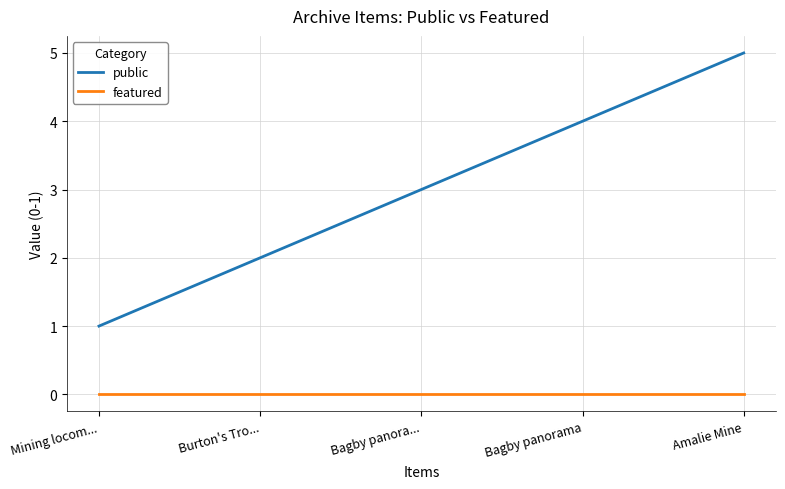

Reading left to right, transcribe all the data shown in this chart.

public: Mining locom...=1	Burton's Tro...=2	Bagby panora...=3	Bagby panorama=4	Amalie Mine=5
featured: Mining locom...=0	Burton's Tro...=0	Bagby panora...=0	Bagby panorama=0	Amalie Mine=0